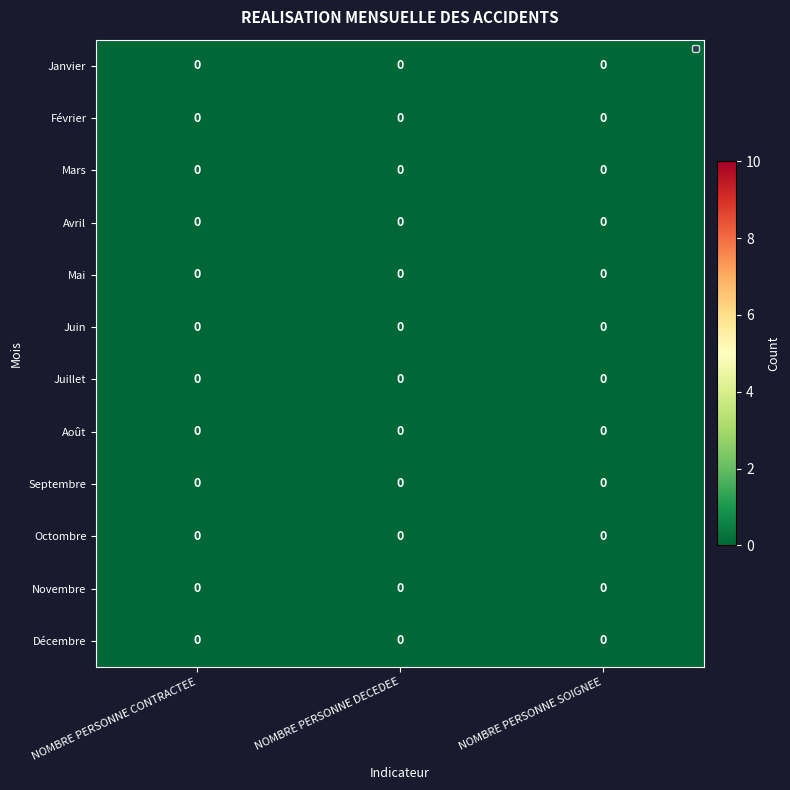

Is it true that row_4 equals 0.0 at NOMBRE PERSONNE DECEDEE?

True